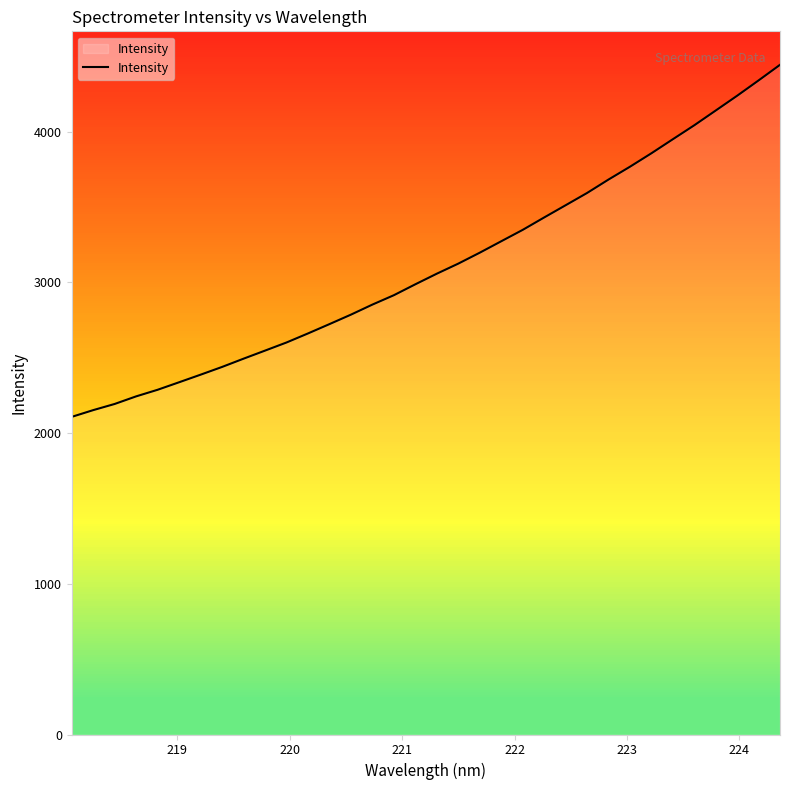

What is the maximum value shown in the chart?

4443.4